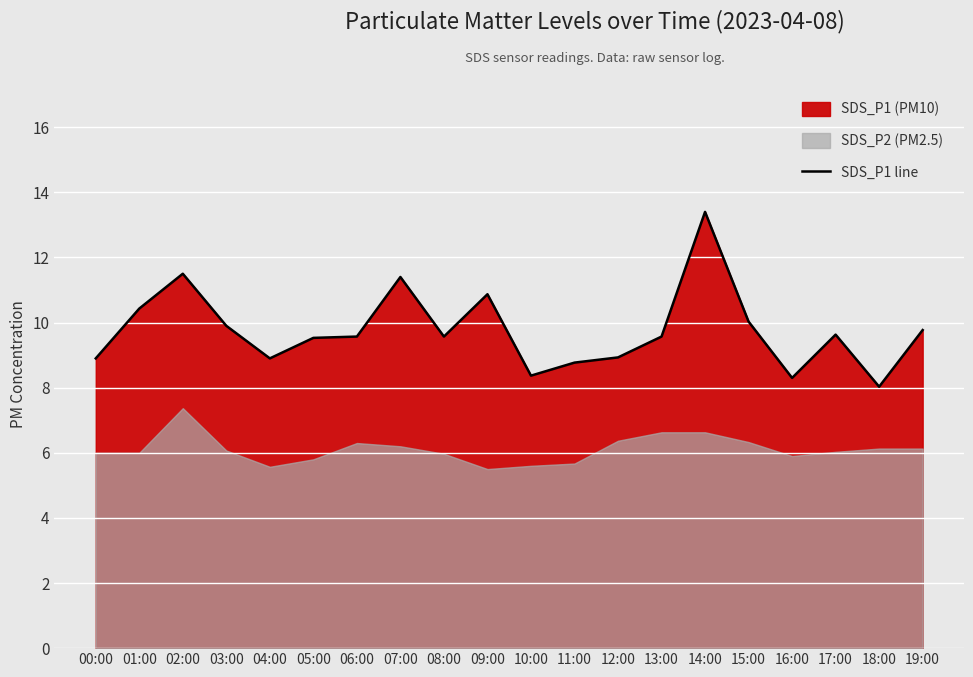

What is the difference between the second highest and second lowest values?

3.2